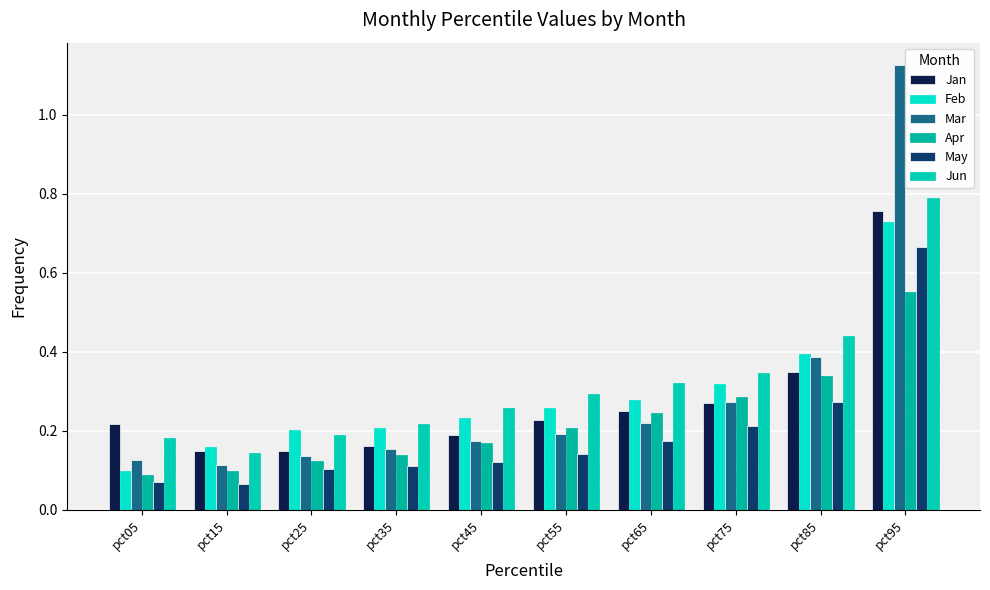

Count the Jun values in the range 0 to 1.

10